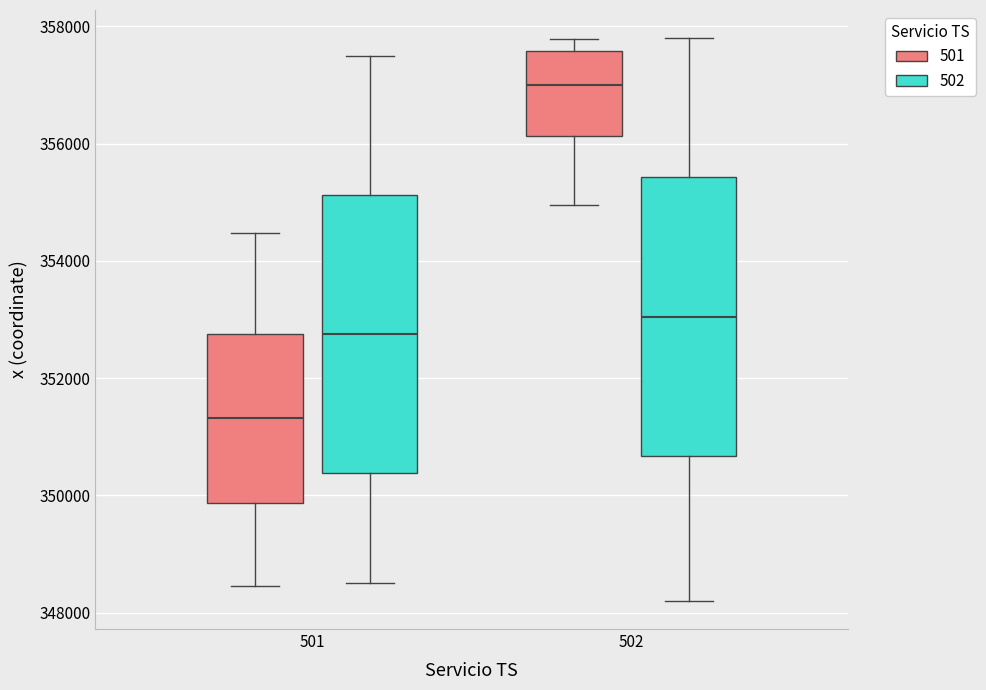

Which box's median line is the highest?

502 (501)